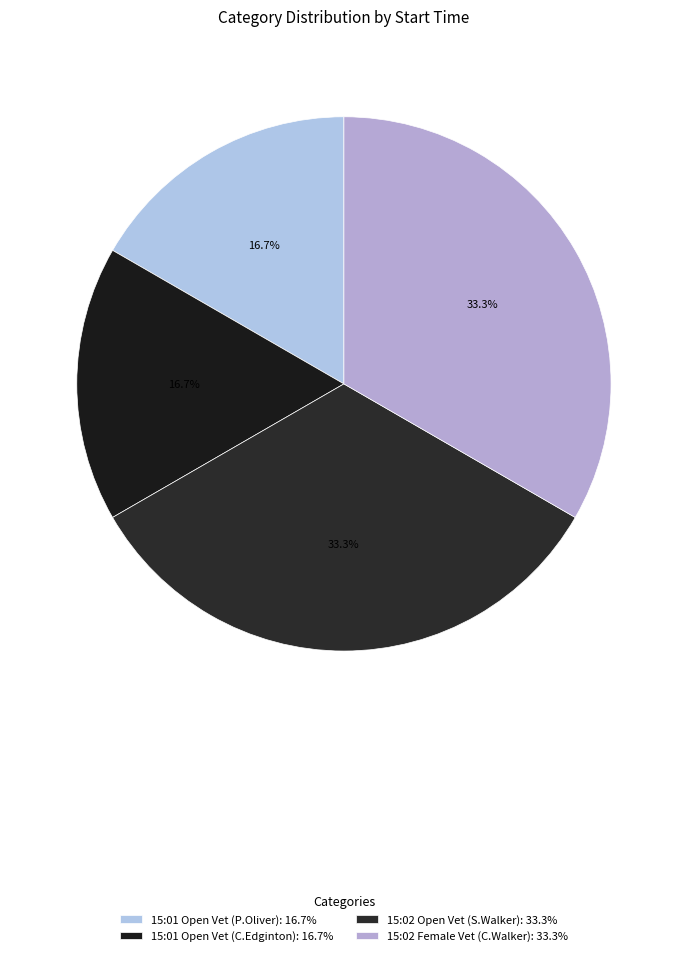

Is there a majority slice in this chart?

No